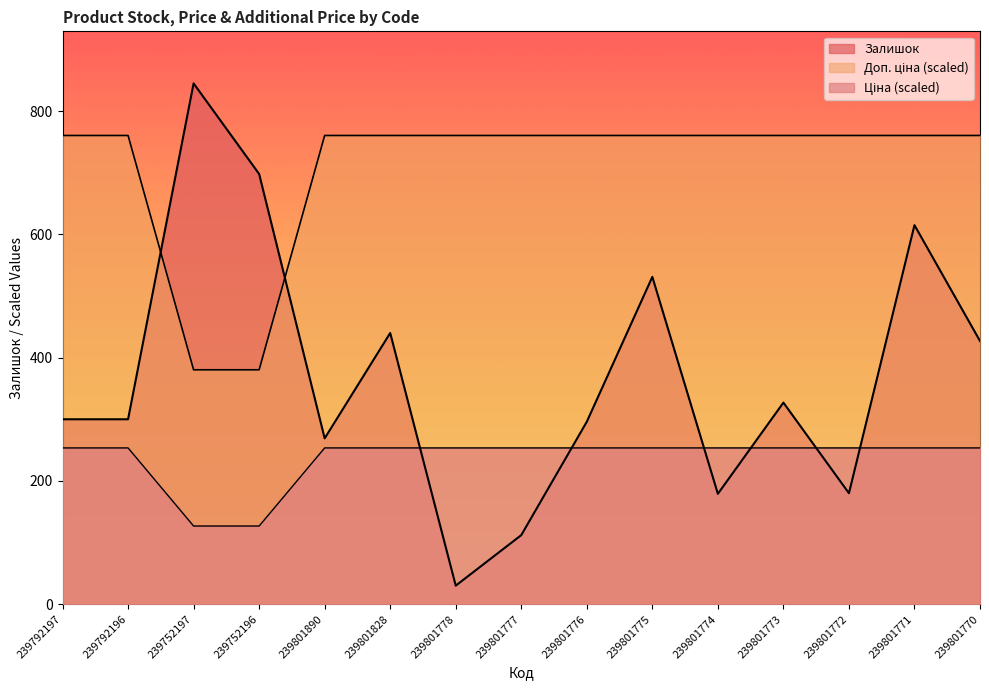

What is the sum of all Ціна values?

10647.1